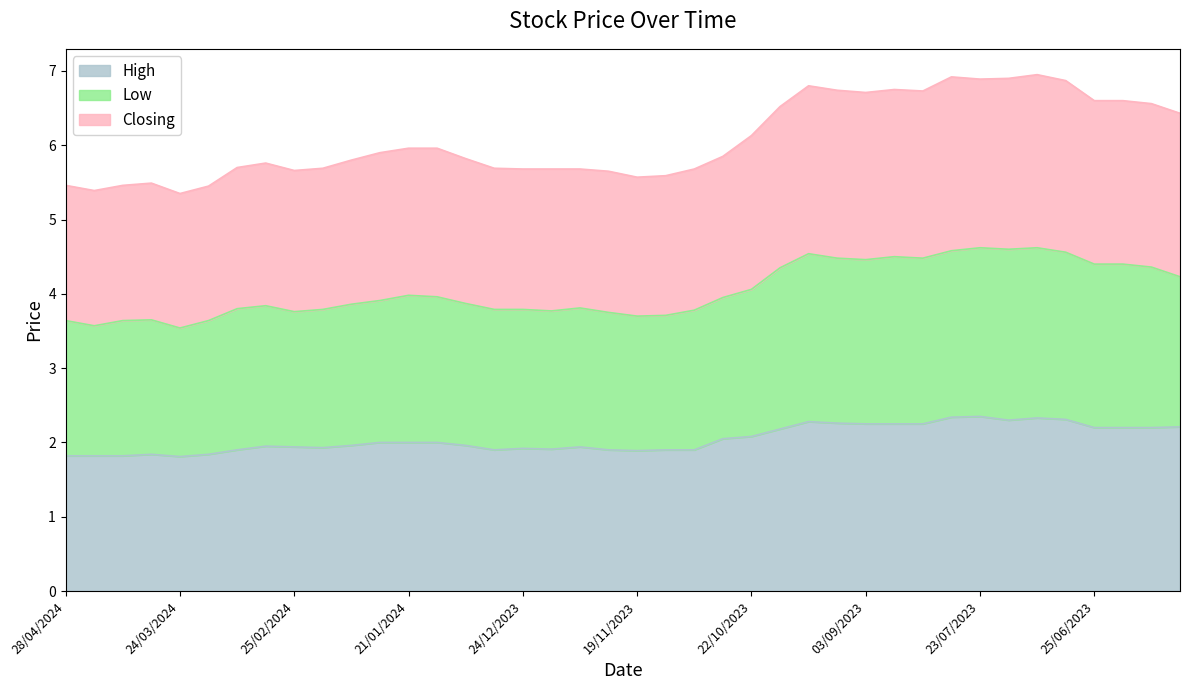

What is the value of the Low point at the 13th from the left?

4.0